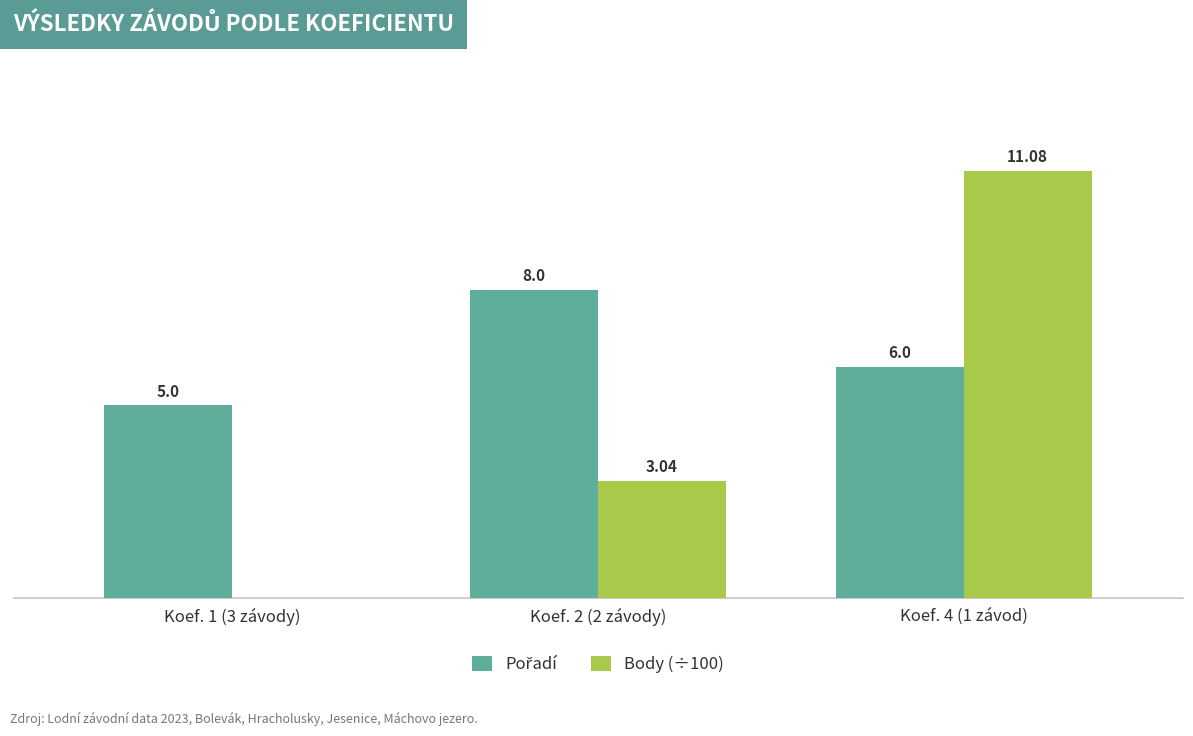

Which series changed the most between Koef. 2 (2 závody) and Koef. 4 (1 závod)?

Body (÷100)